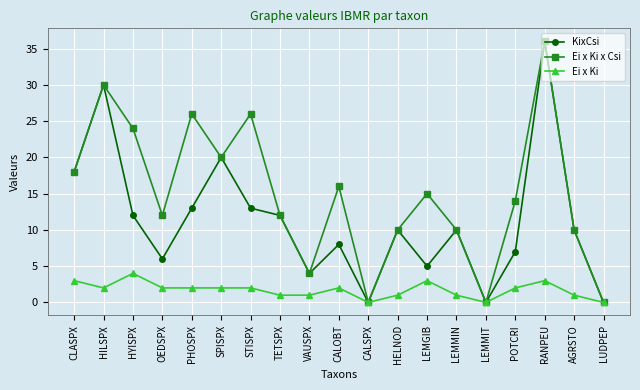

What is the label of the 3rd point from the left?

HYISPX